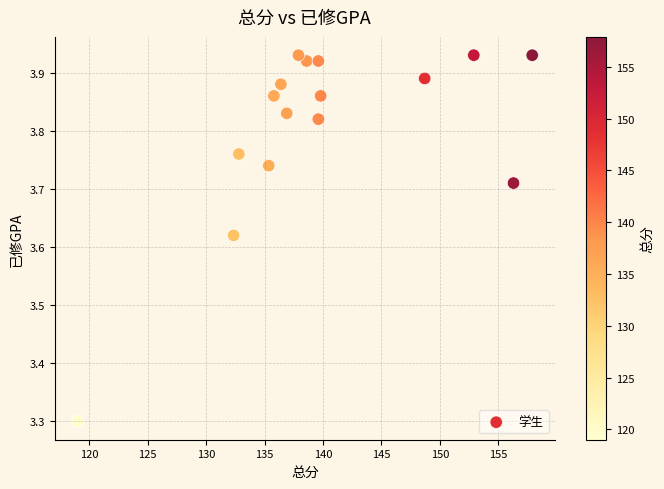

What Y value in the scatter plot is closest to 3?

3.3